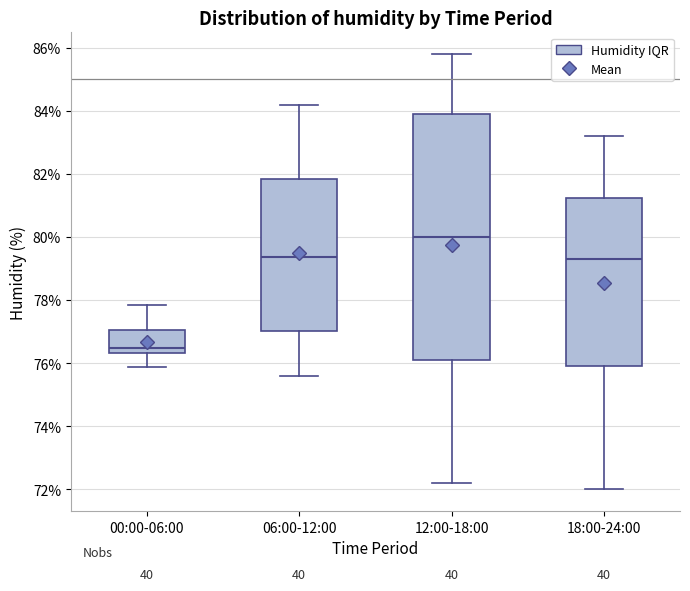

Which box's median line is the highest?

12:00-18:00